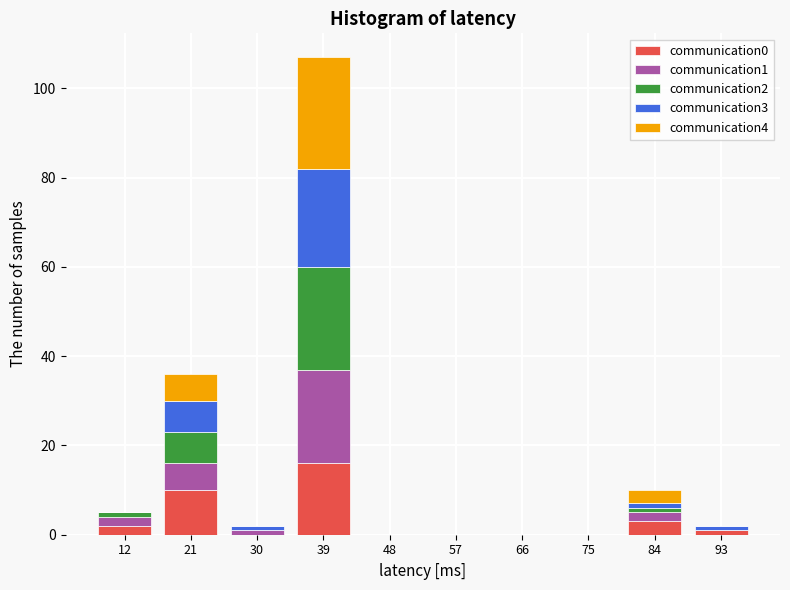

Is it true that communication0 equals 0 at 66?

True